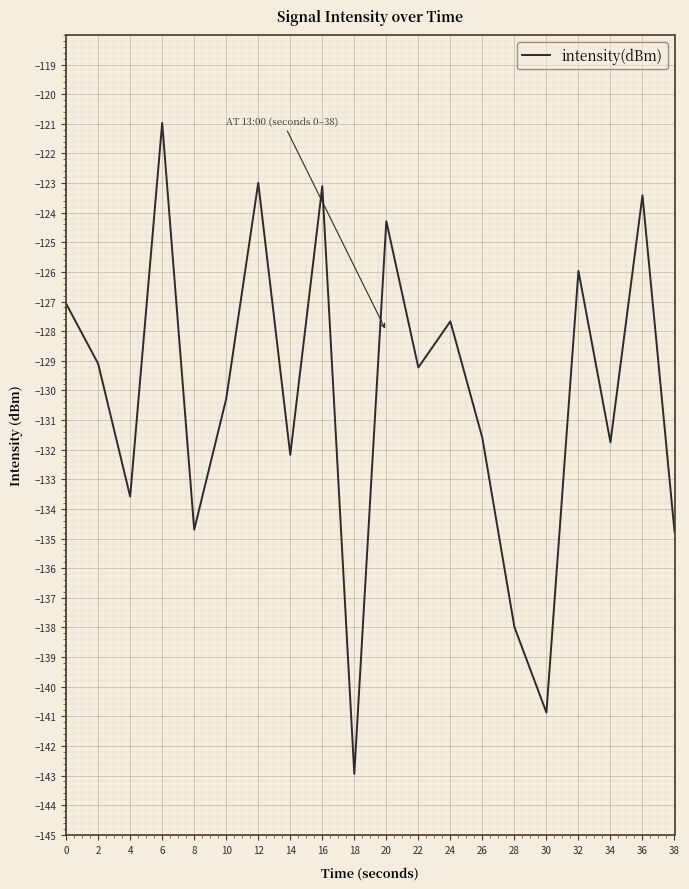

At which category does the chart reach its minimum across all series?

18